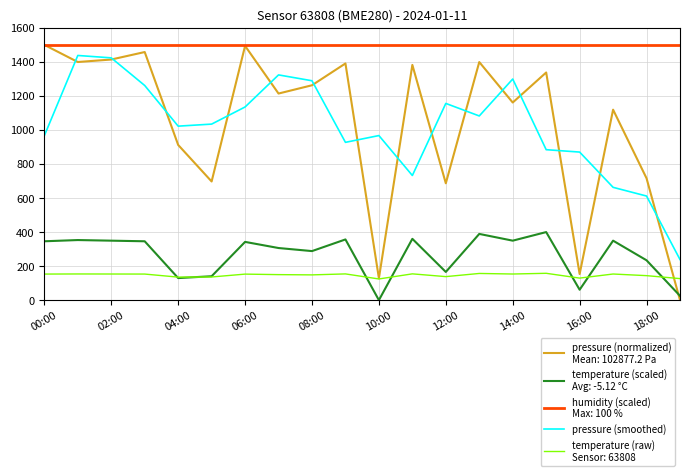

How many lines are shown in the chart?

5